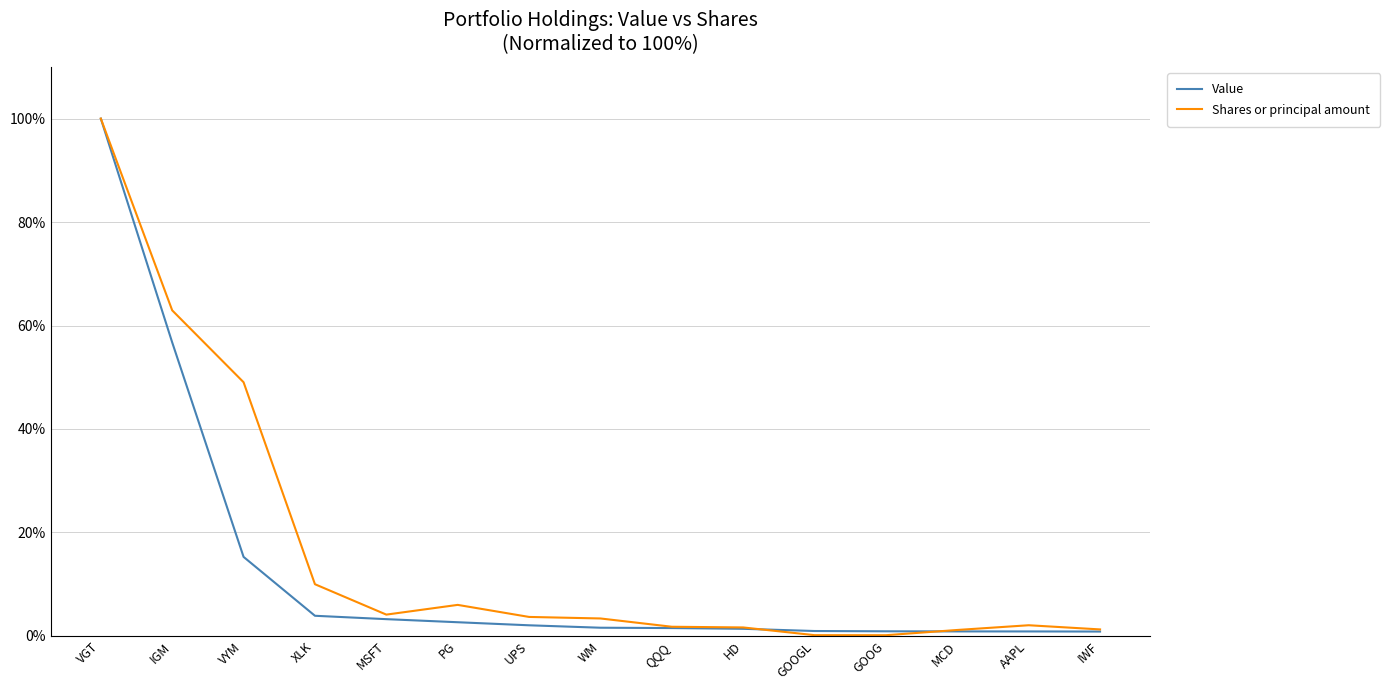

How many lines are shown in the chart?

2